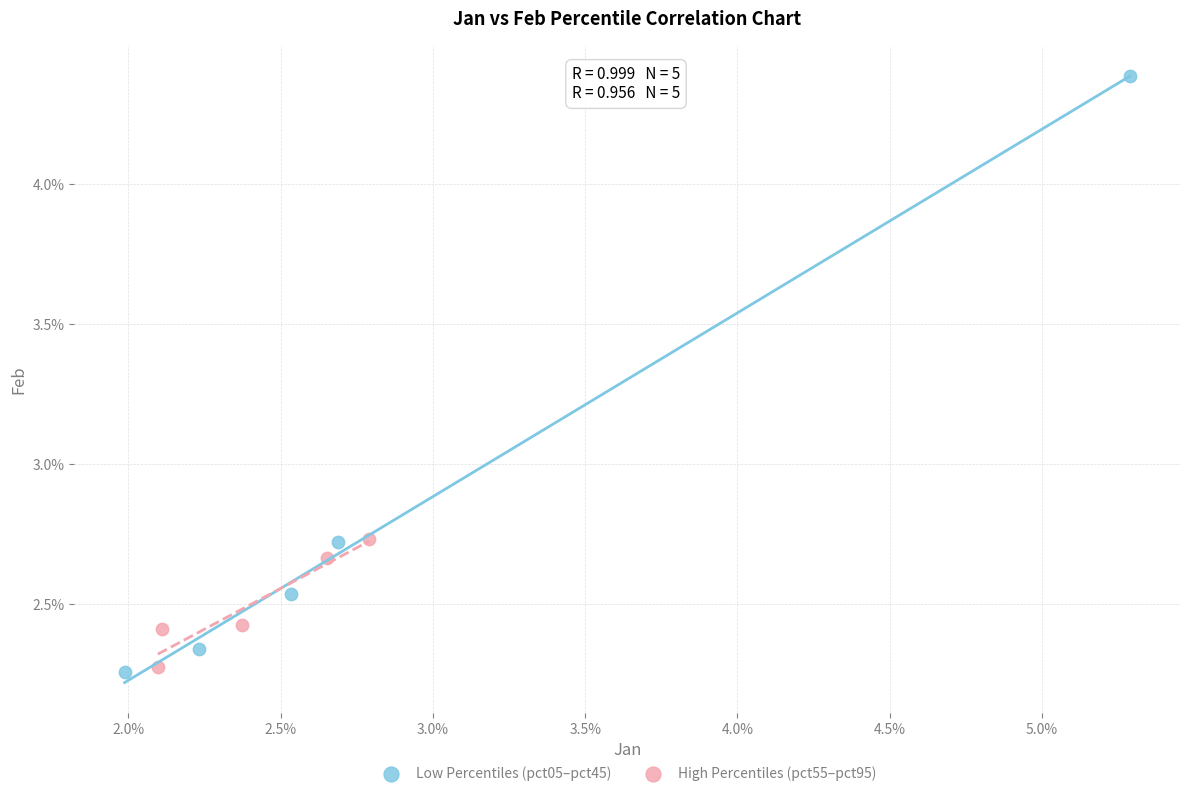

Which series reaches the maximum Y coordinate?

Low Percentiles (pct05–pct45)